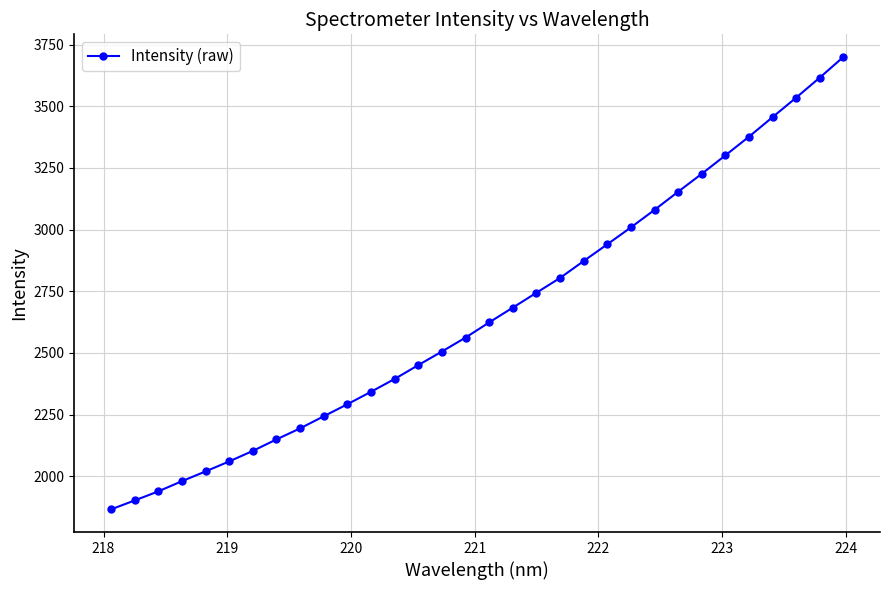

What is the average value?

2660.0